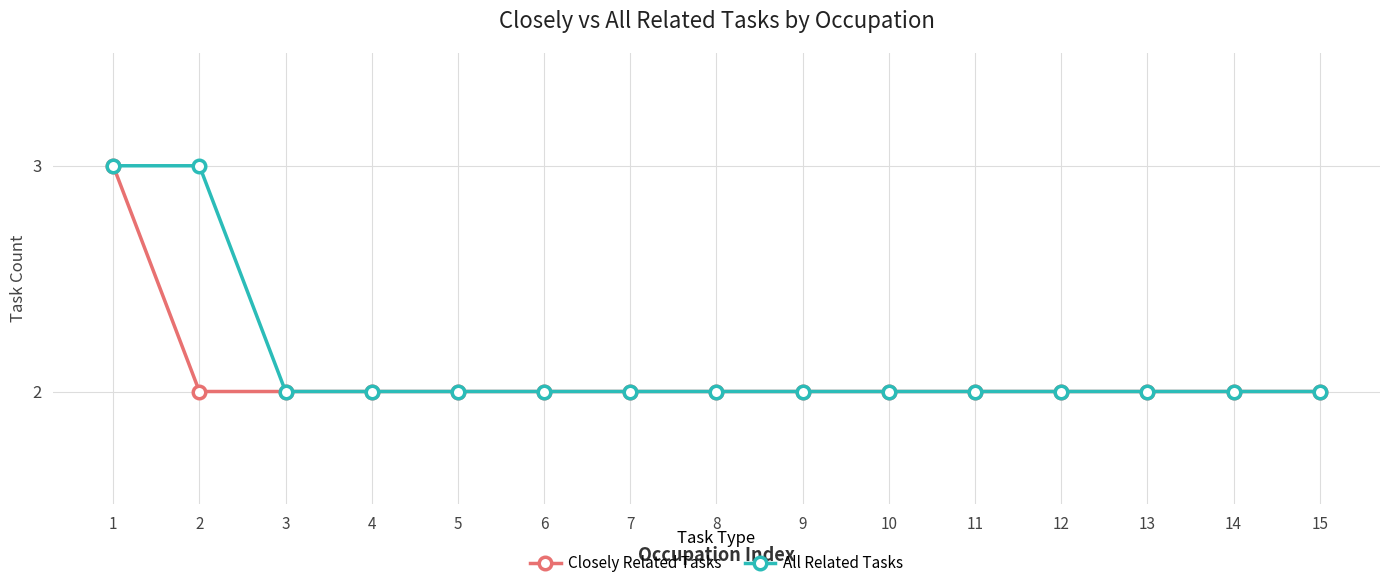

How many data points does each series have?

15